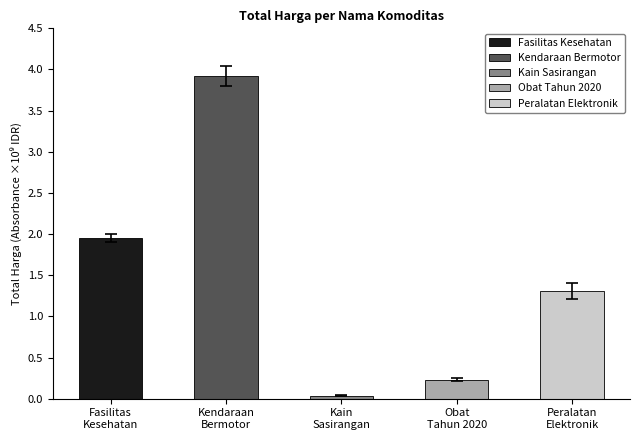

What is the value of the 1st bar from the left?

1903467900